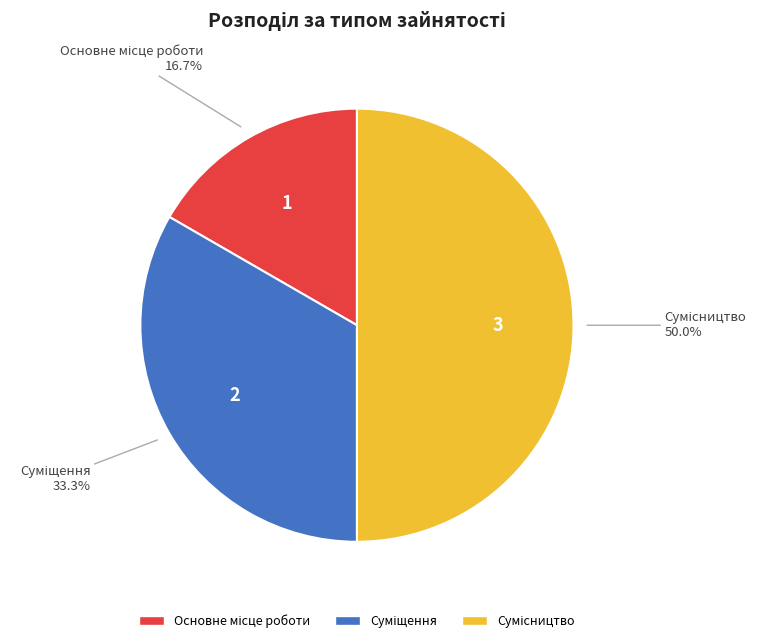

To the nearest percent, what percentage of the pie is Основне місце роботи?

17%